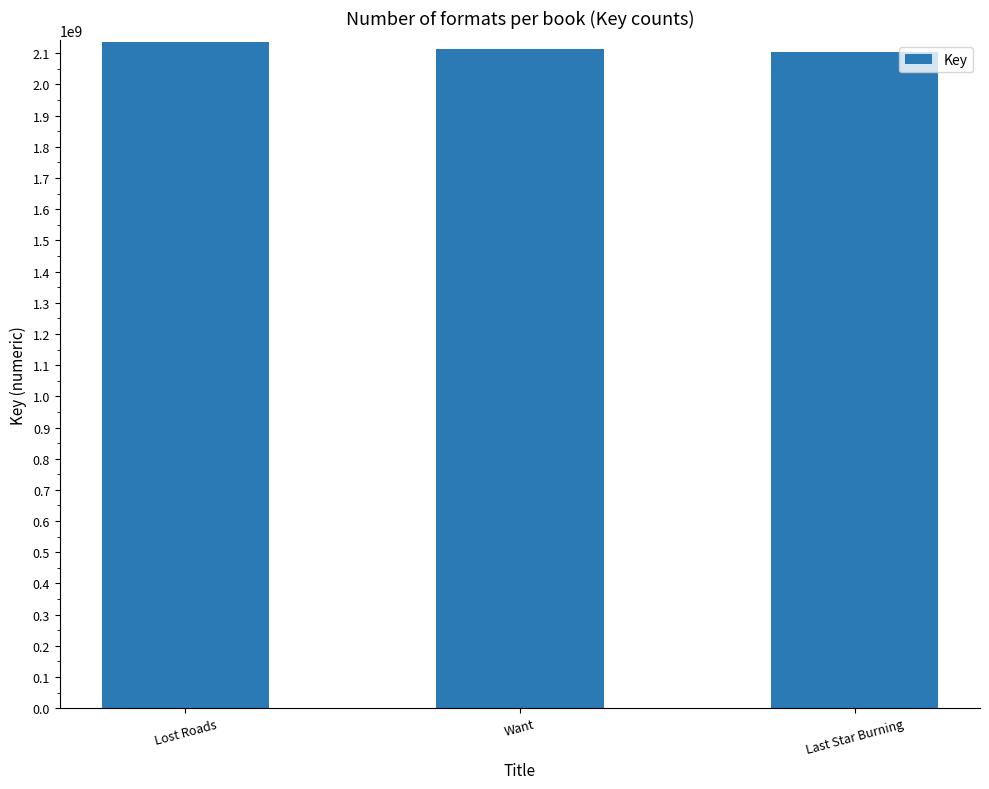

Approximately how many times larger is the value at Lost Roads compared to Last Star Burning?

1.0